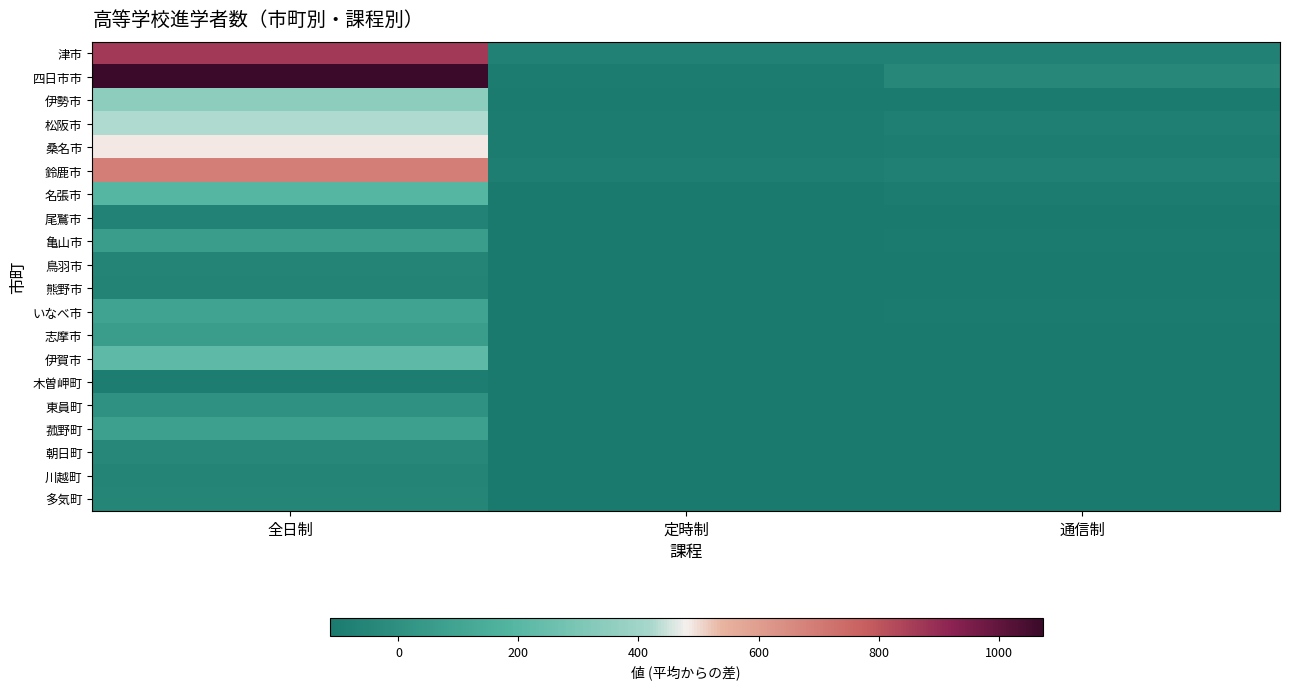

Reading left to right, extract all data points from this chart.

津市: 全日制=865.4	定時制=-76.6	通信制=-74.6
四日市市: 全日制=1073.4	定時制=-97.6	通信制=-42.6
伊勢市: 全日制=346.4	定時制=-102.6	通信制=-103.6
松阪市: 全日制=424.4	定時制=-97.6	通信制=-82.6
桑名市: 全日制=487.4	定時制=-100.6	通信制=-91.6
鈴鹿市: 全日制=688.4	定時制=-90.6	通信制=-78.6
名張市: 全日制=193.4	定時制=-109.6	通信制=-98.6
尾鷲市: 全日制=-68.6	定時制=-113.6	通信制=-112.6
亀山市: 全日制=57.4	定時制=-109.6	通信制=-103.6
鳥羽市: 全日制=-55.6	定時制=-113.6	通信制=-114.6
熊野市: 全日制=-59.6	定時制=-114.6	通信制=-114.6
いなべ市: 全日制=90.4	定時制=-106.6	通信制=-104.6
志摩市: 全日制=60.4	定時制=-110.6	通信制=-109.6
伊賀市: 全日制=217.4	定時制=-108.6	通信制=-106.6
木曽岬町: 全日制=-94.6	定時制=-114.6	通信制=-113.6
東員町: 全日制=2.4	定時制=-114.6	通信制=-111.6
菰野町: 全日制=71.4	定時制=-110.6	通信制=-113.6
朝日町: 全日制=-42.6	定時制=-113.6	通信制=-112.6
川越町: 全日制=-58.6	定時制=-111.6	通信制=-110.6
多気町: 全日制=-51.6	定時制=-114.6	通信制=-113.6